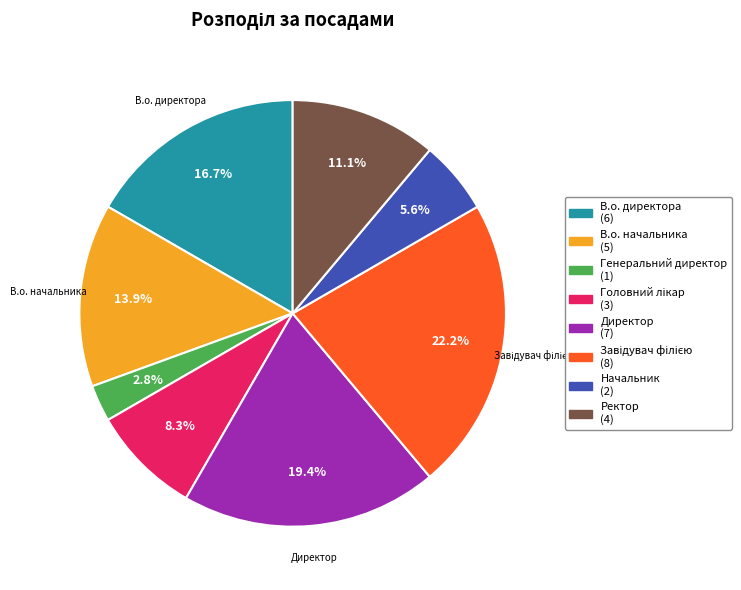

Is there a majority slice in this chart?

No